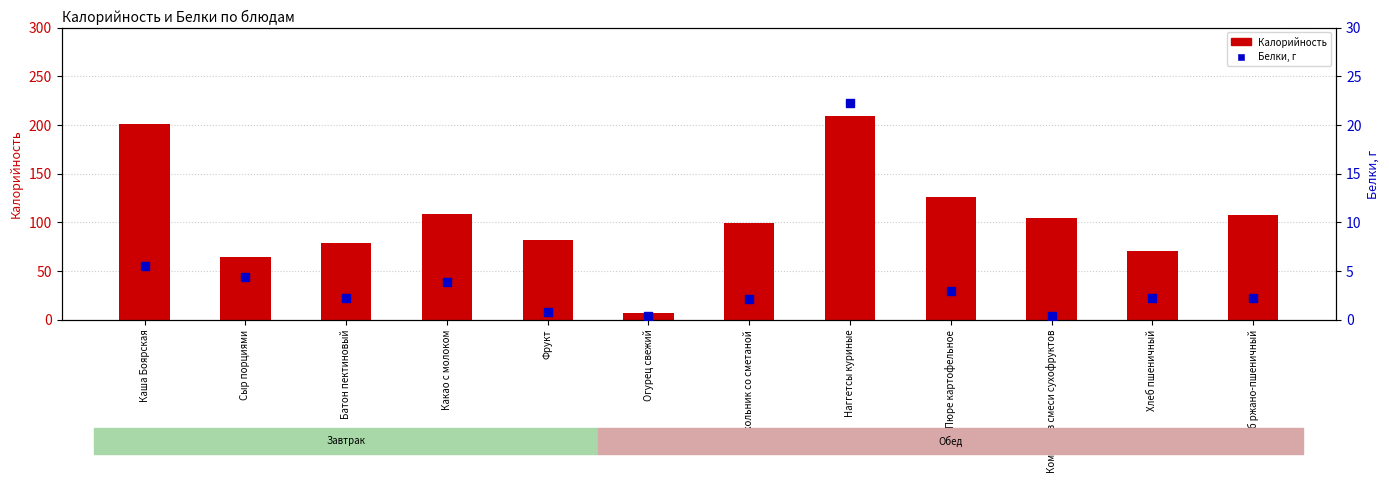

What is the total value across all series at Пюре картофельное?

128.6